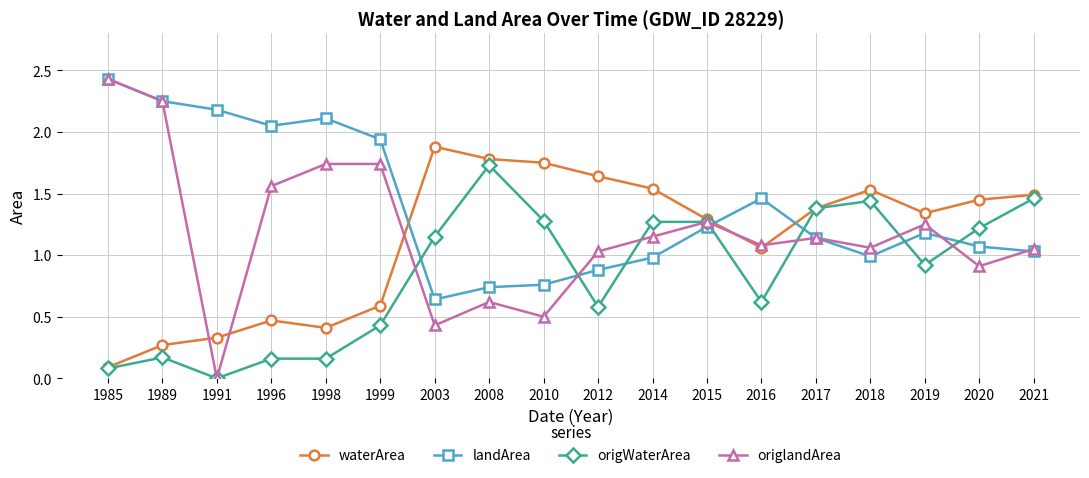

What is the sum of all origWaterArea values?

15.3